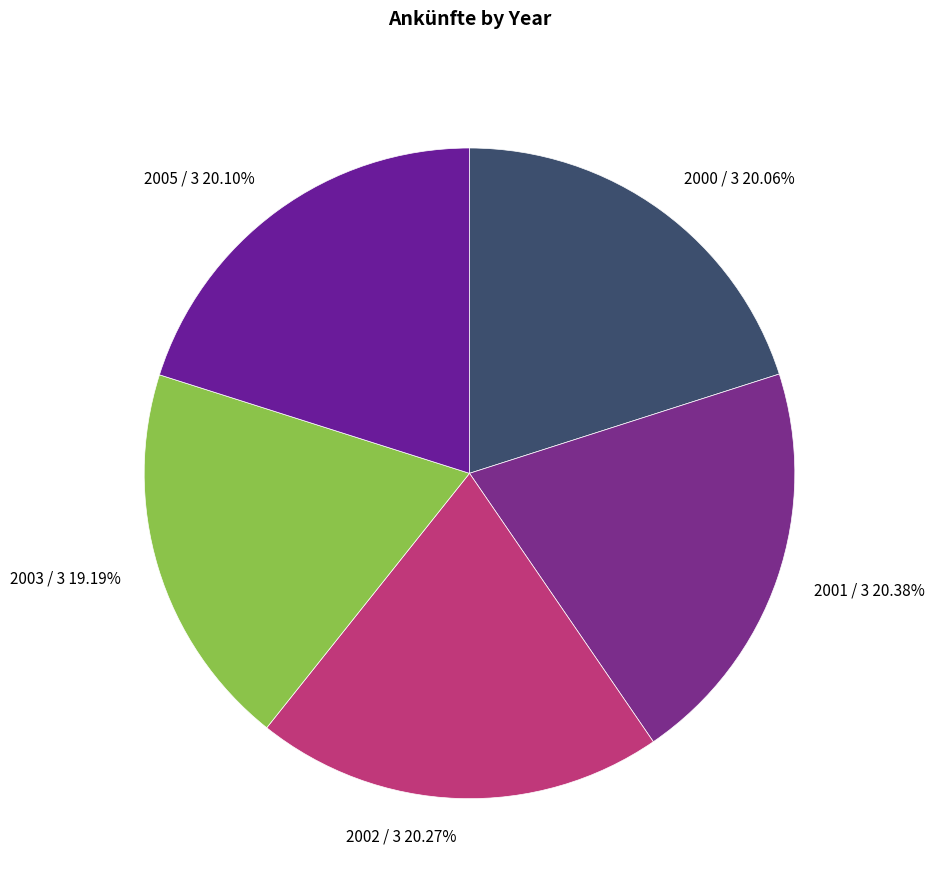

Is 2001 / 3 the majority of the pie?

No